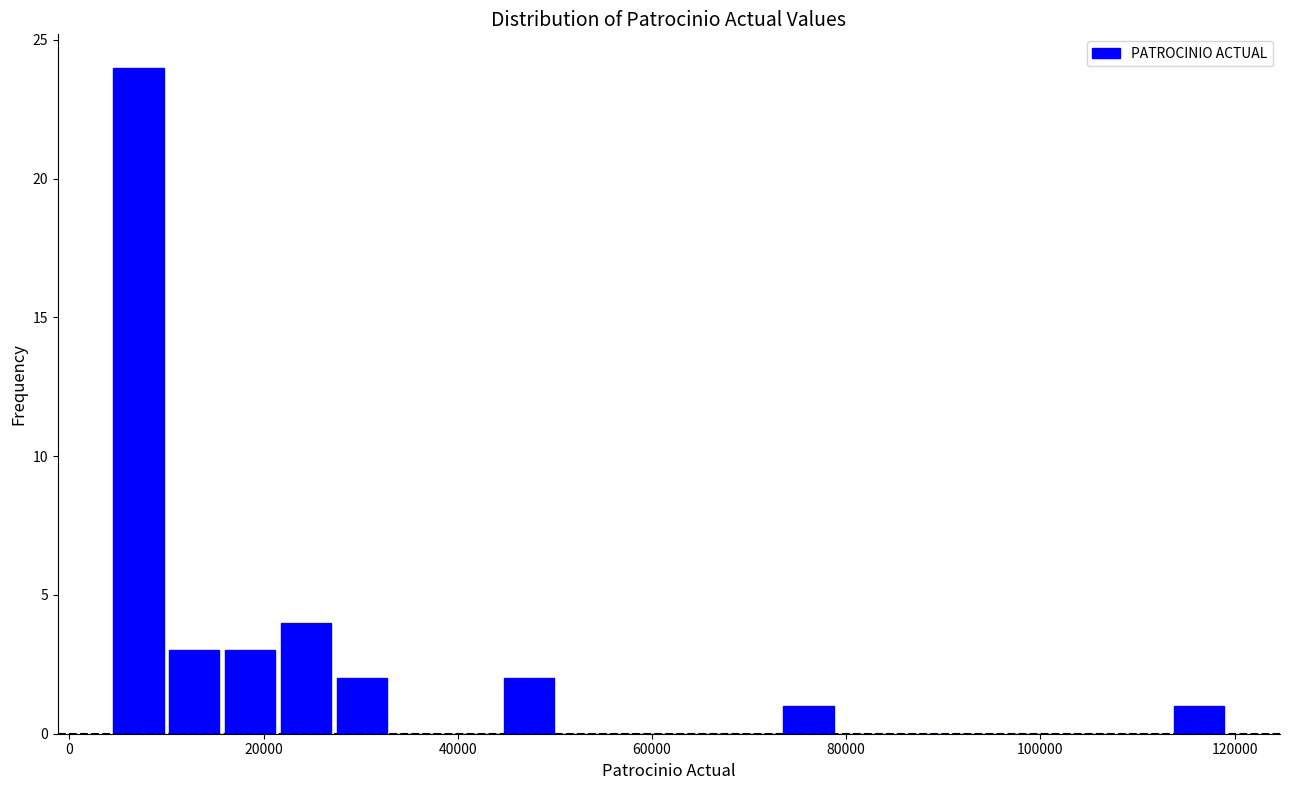

Read against the x-axis, roughly where is the centre of the tallest bar?

8000